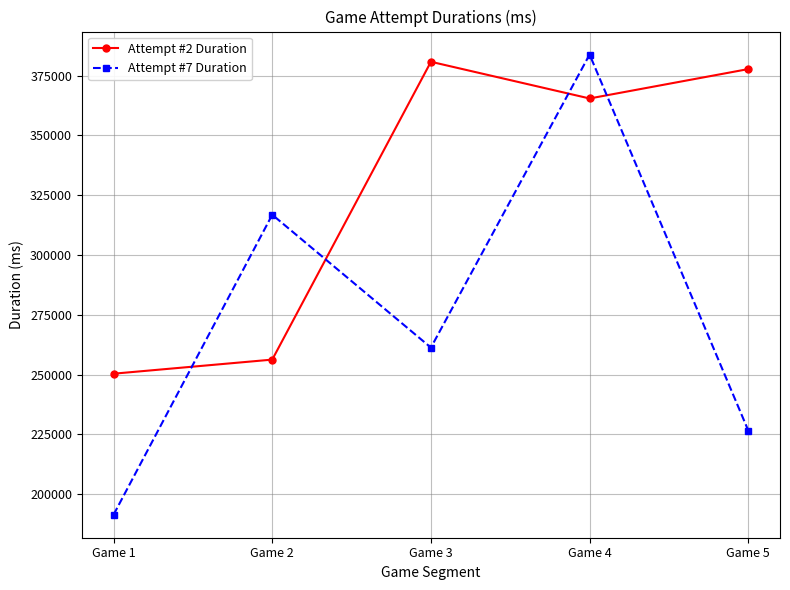

Rank the series by their average value, from lowest to highest.

Attempt #7 Duration, Attempt #2 Duration